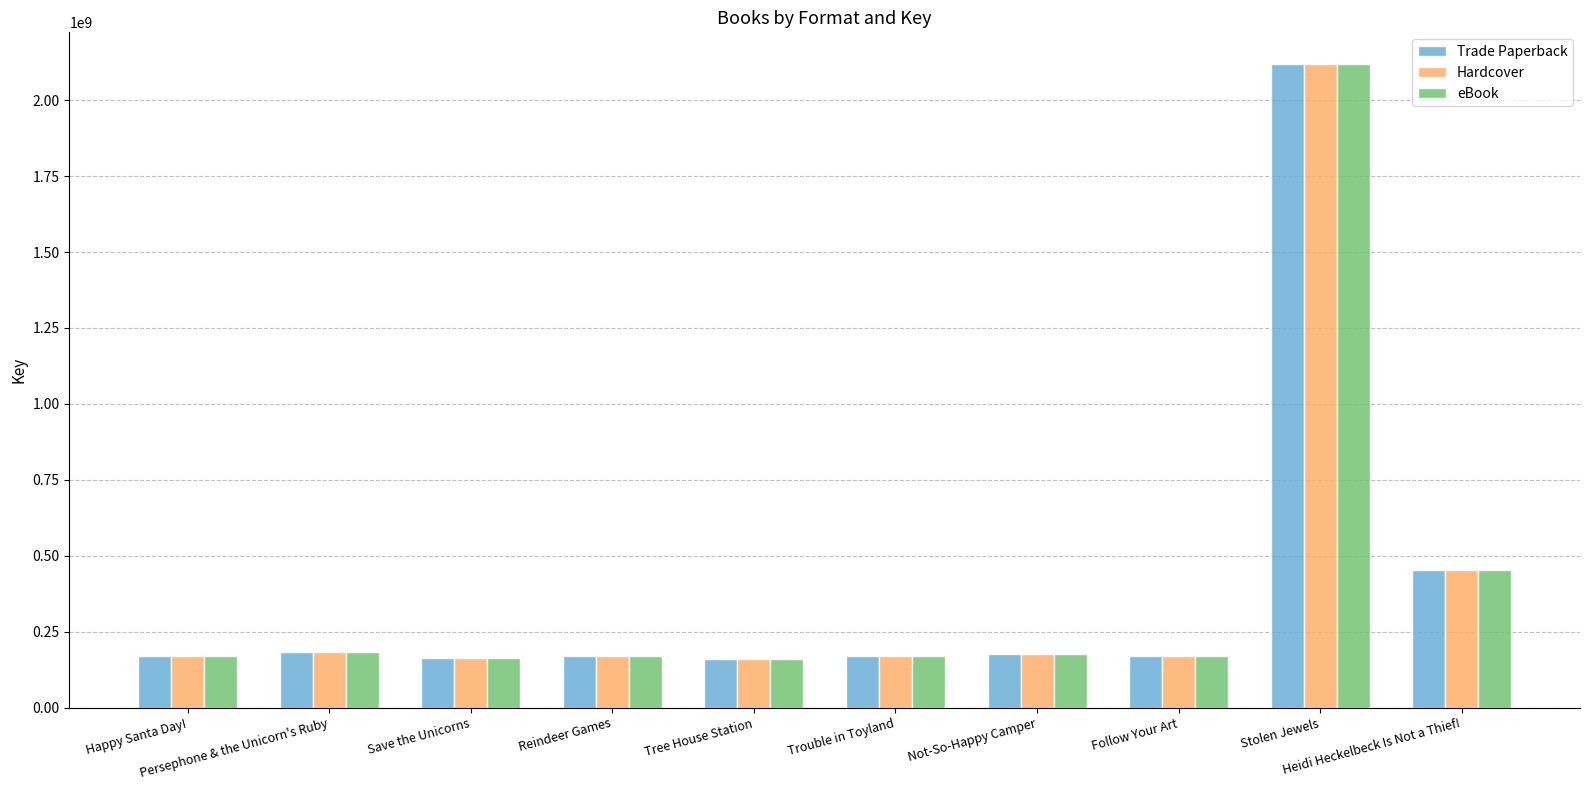

What is the greatest value displayed?

2117781983